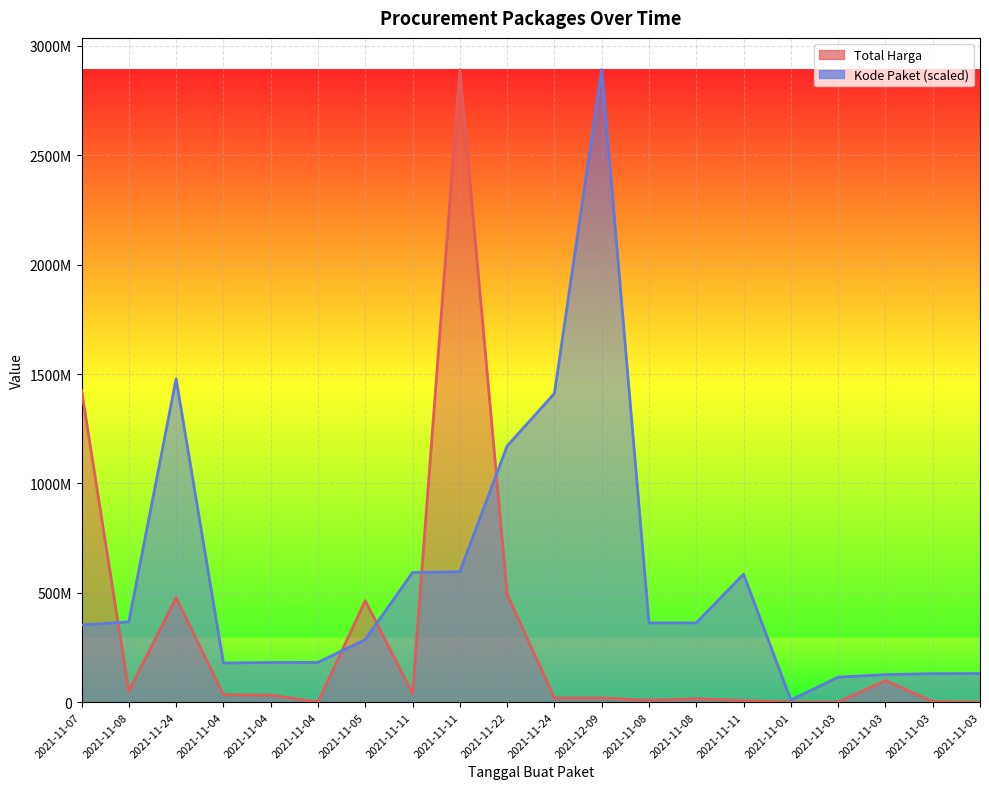

What is the difference between the Total Harga values at 2021-11-08 and 2021-11-07?

1376137860.0